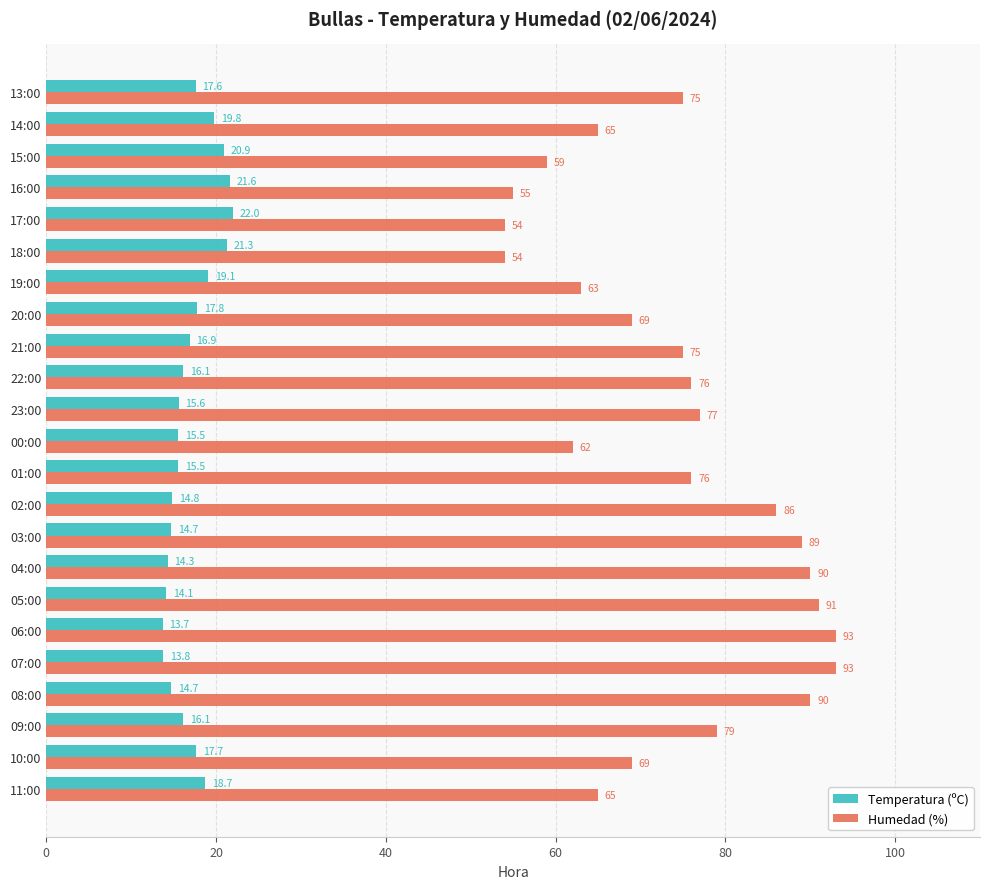

Is it true that Humedad (%) equals 114.2 at 14:00?

False